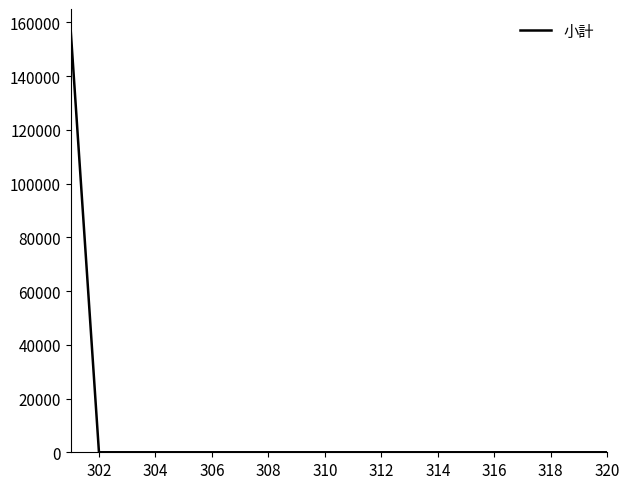

Reading right to left, transcribe all the data shown in this chart.

0	0	0	0	0	0	0	0	0	0	0	0	0	0	0	0	0	0	0	157000